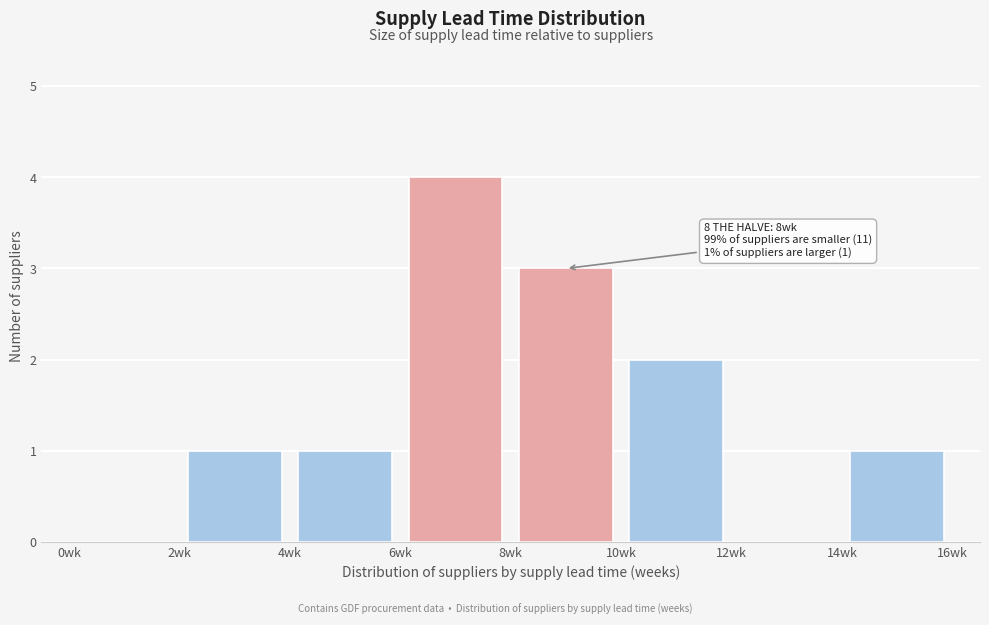

Which range on the x-axis has the tallest bar?

6 to 8